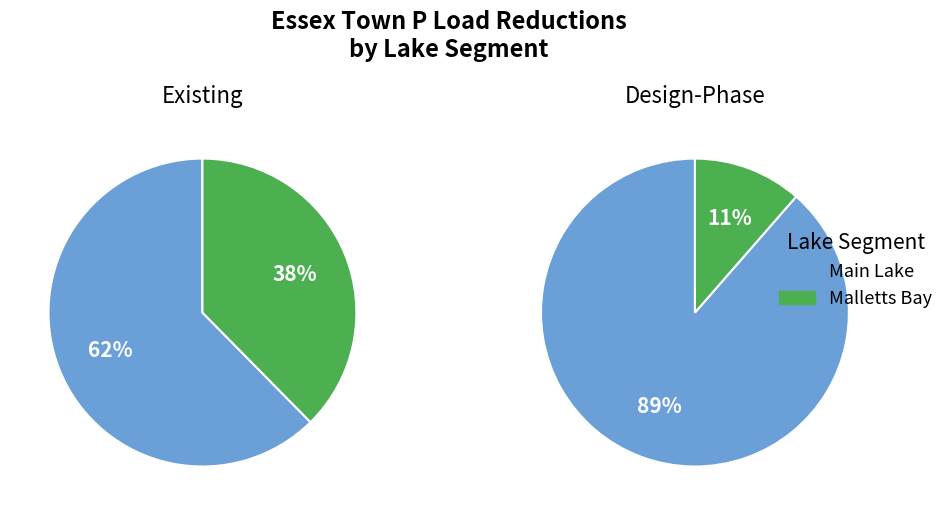

Rank the categories by value from highest to lowest.

Design - Main Lake, Existing - Main Lake, Existing - Malletts Bay, Design - Malletts Bay